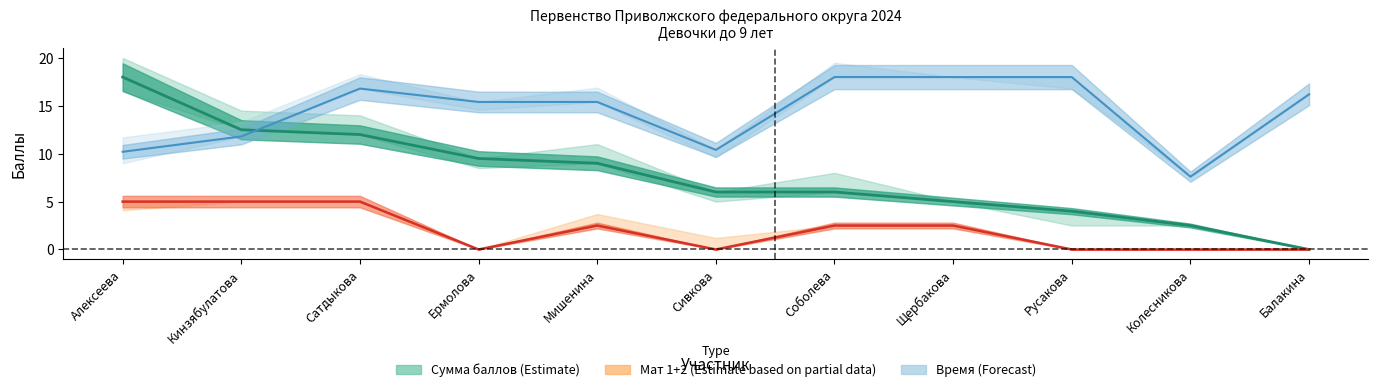

True or false: Мат 1+2 (Estimate based on partial data) and Сумма баллов (Estimate) cross at least once.

False